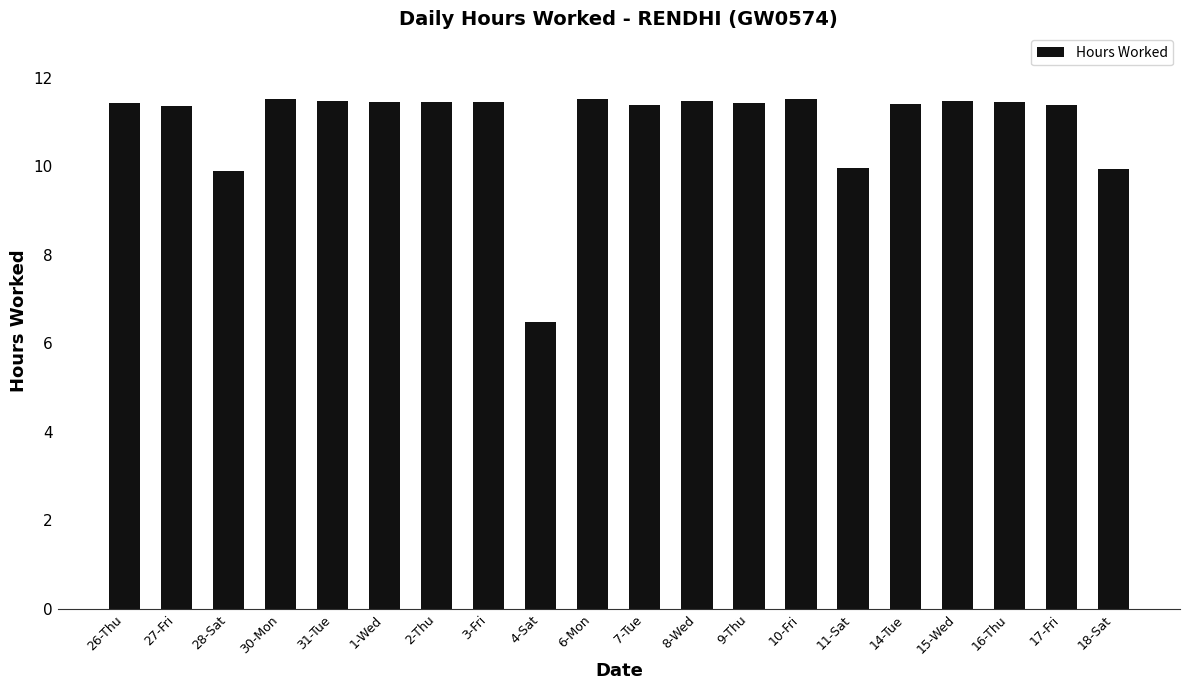

What is the ratio of the value at 7-Tue to the value at 30-Mon?

1.0